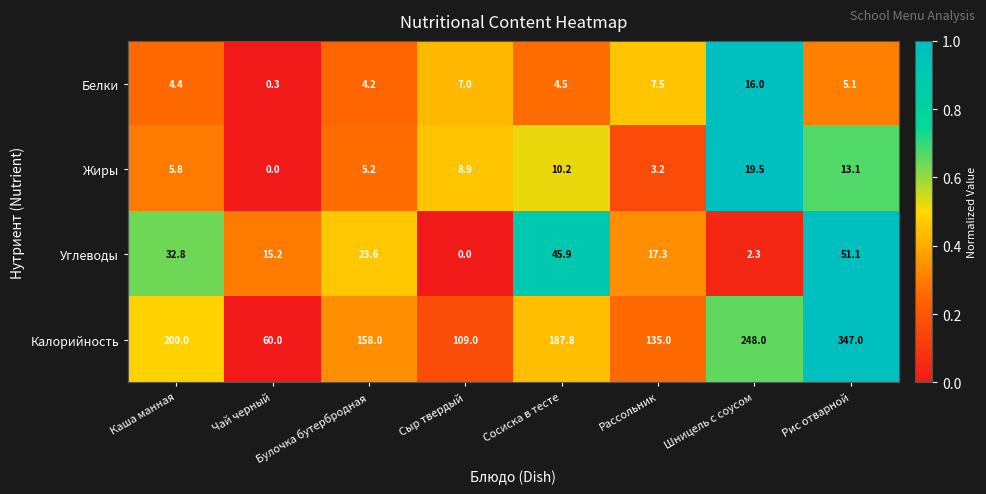

At which category does the chart reach its peak across all series?

Рис отварной